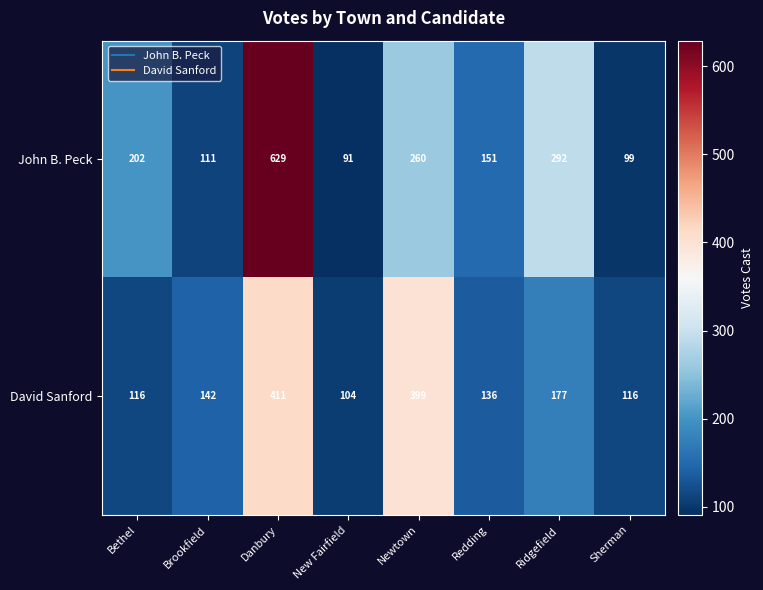

At which category is the sum across all series the highest?

Danbury